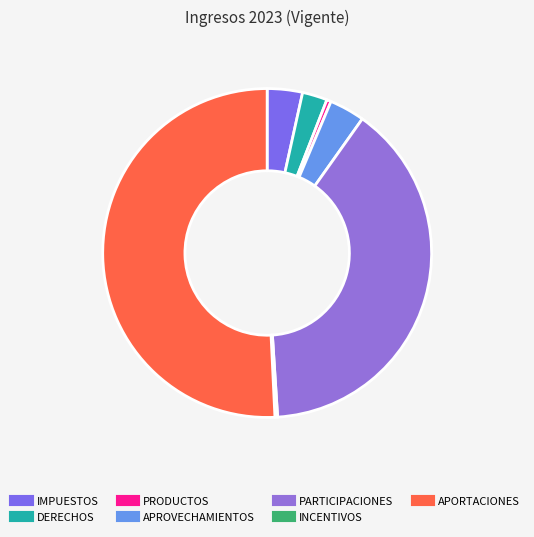

Which slice is the smallest?

INCENTIVOS